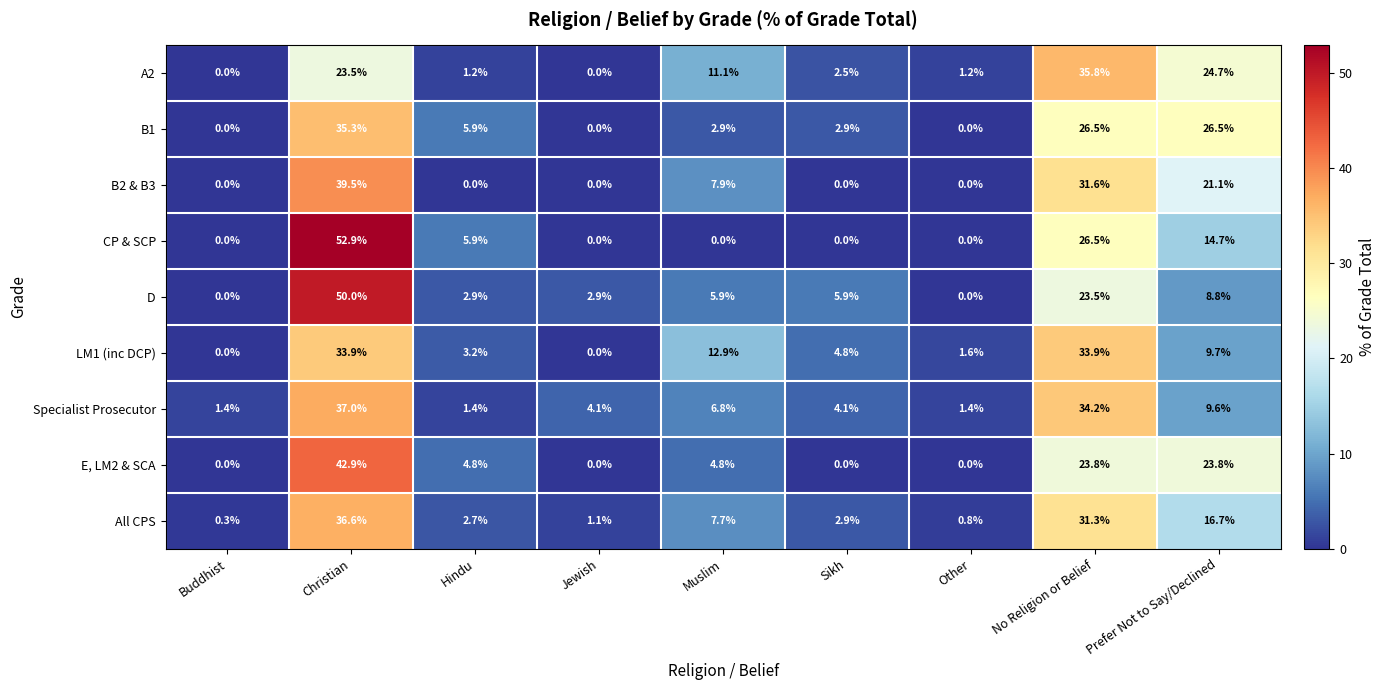

What is the difference between the D values at Muslim and Other?

5.9